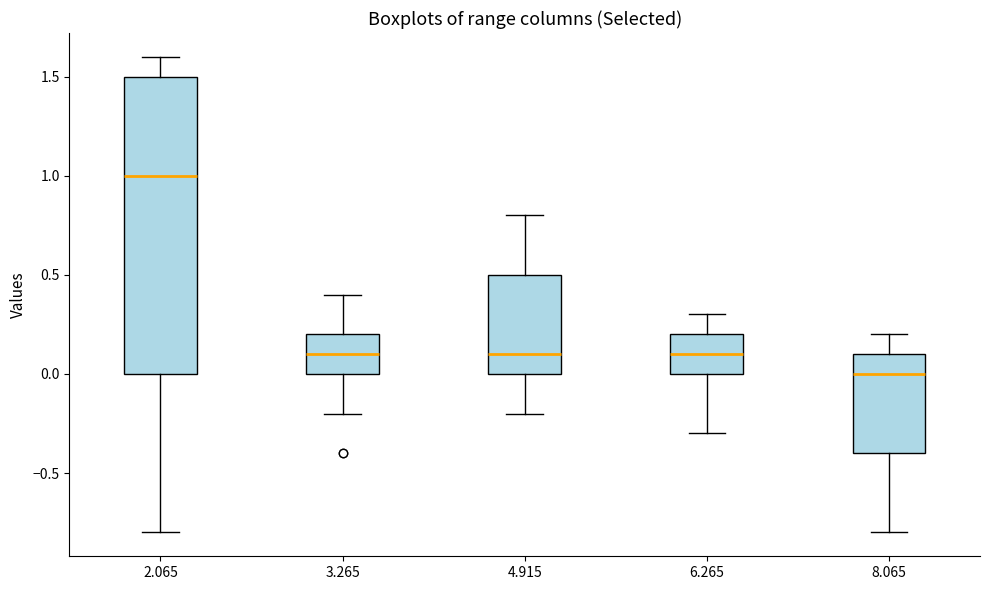

Where does the upper whisker of the box at x = 6.265 end on the y-axis? The values are not printed on the chart, so give them approximately, as read against the axis.

0.3